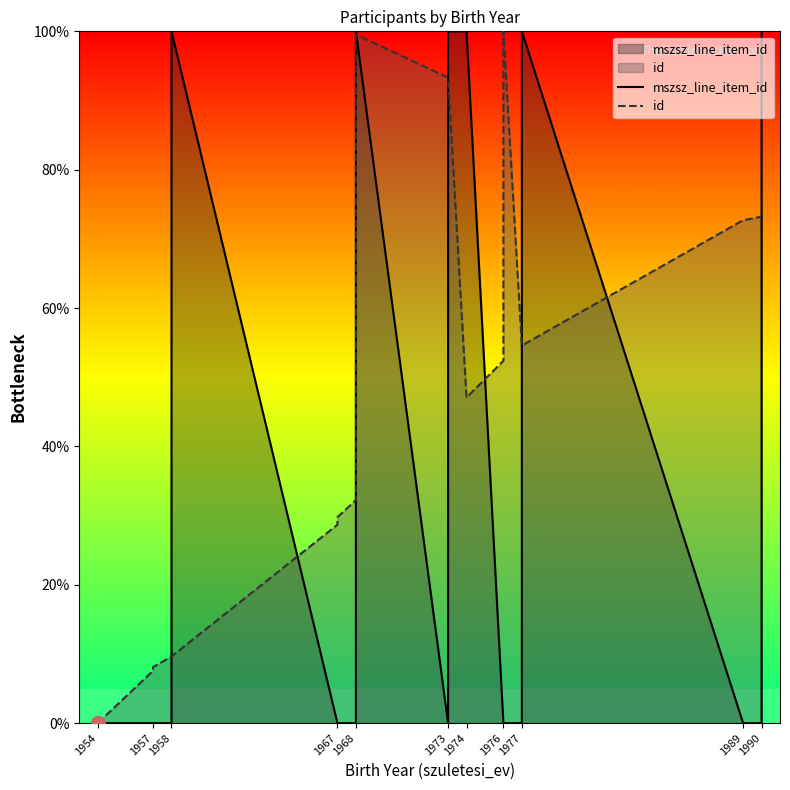

What is the sum of all mszsz_line_item_id values?

600.0